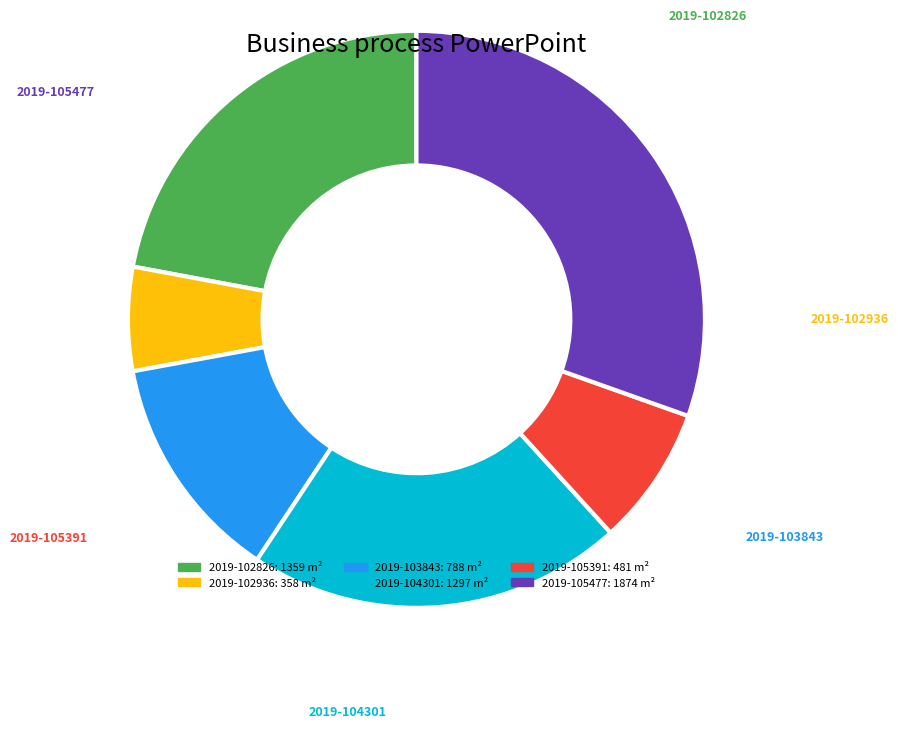

Is it true that 2019-103843 is 1% of the pie?

False